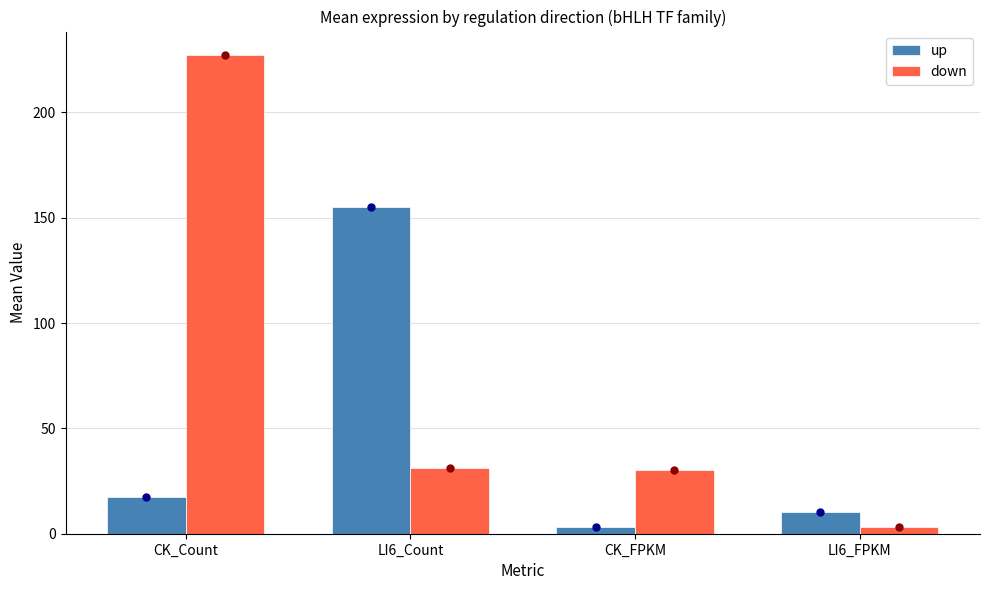

Which series has the widest spread of values?

down